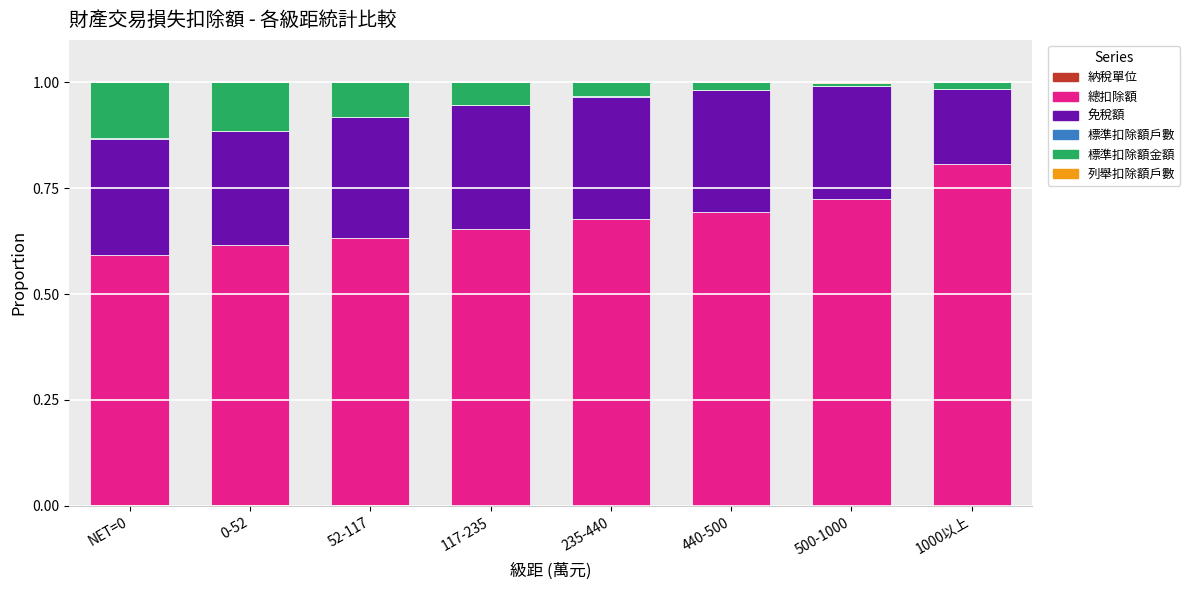

Does the chart contain stacked bars?

Yes